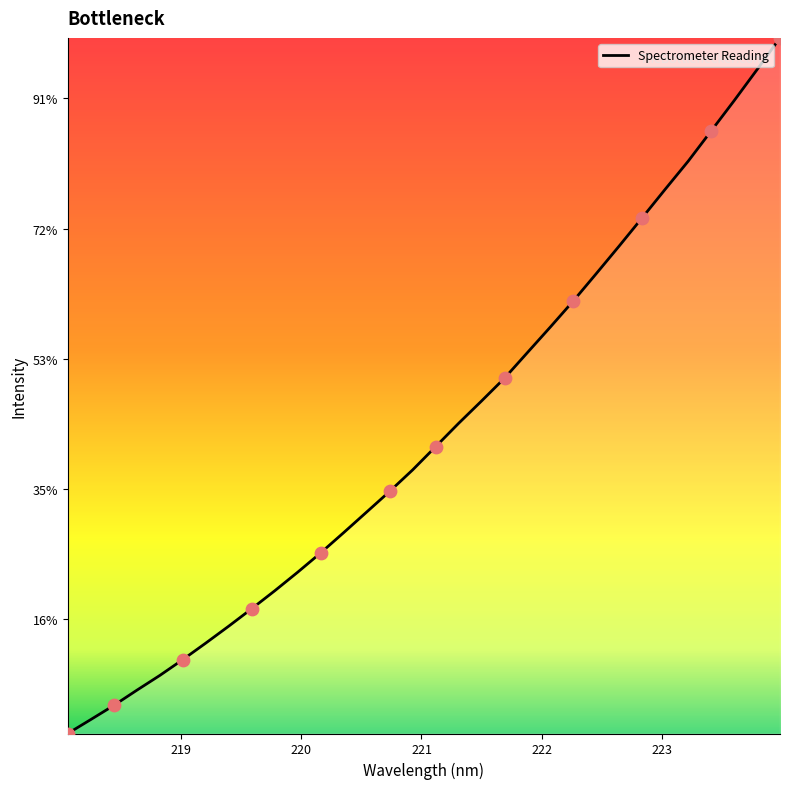

Is this an area chart (filled region under the line)?

Yes